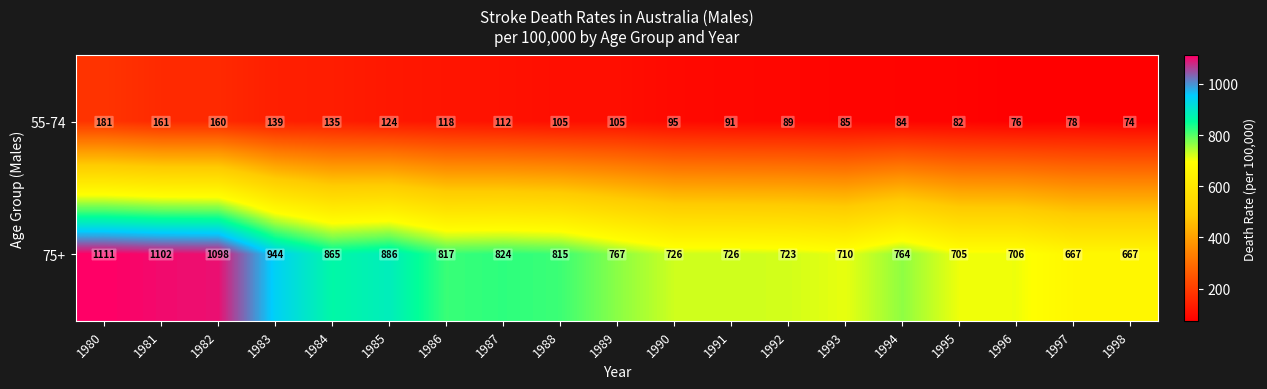

True or false: 75+ has a value of 767 at 1989.

True